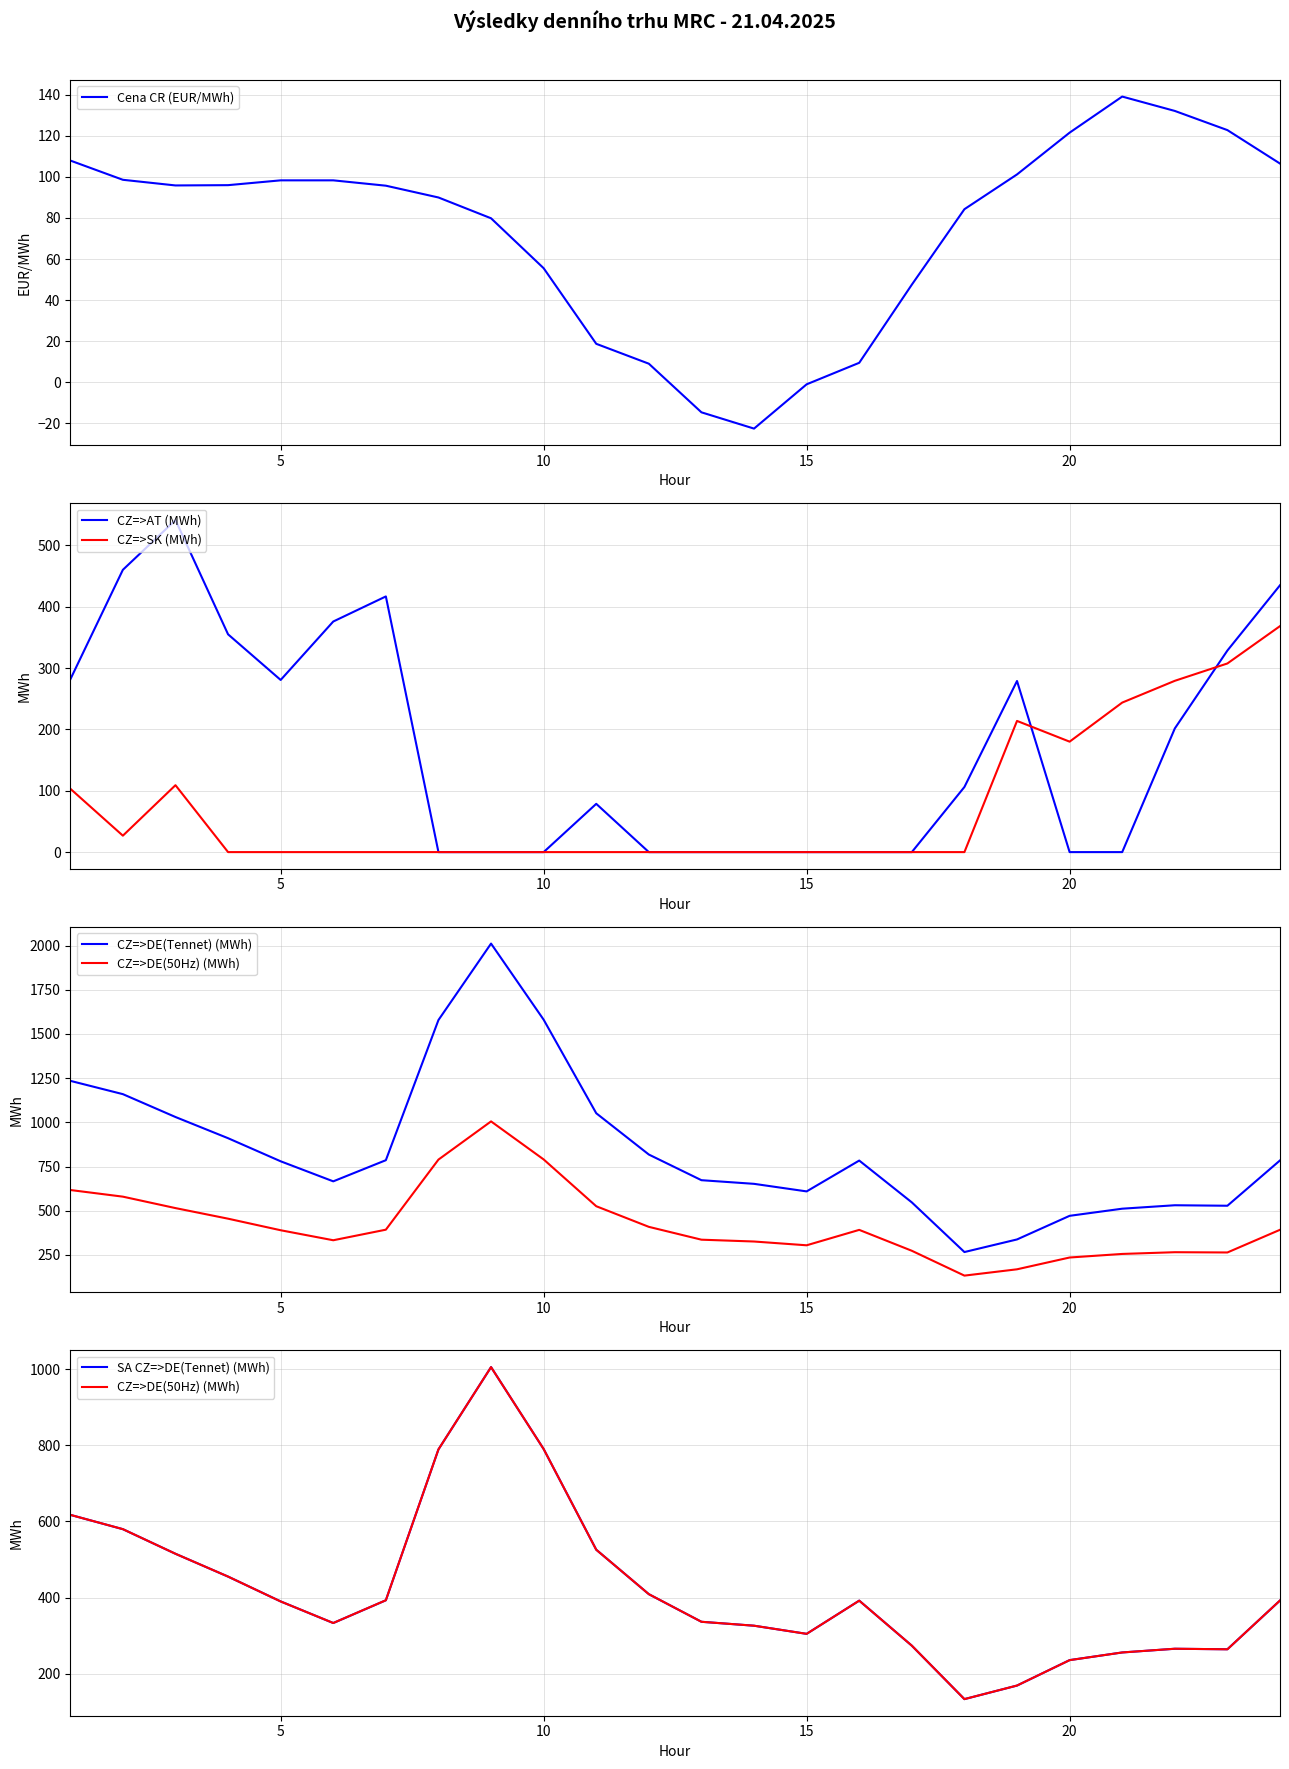

What is the maximum value for CZ=>SK (MWh)?

368.5